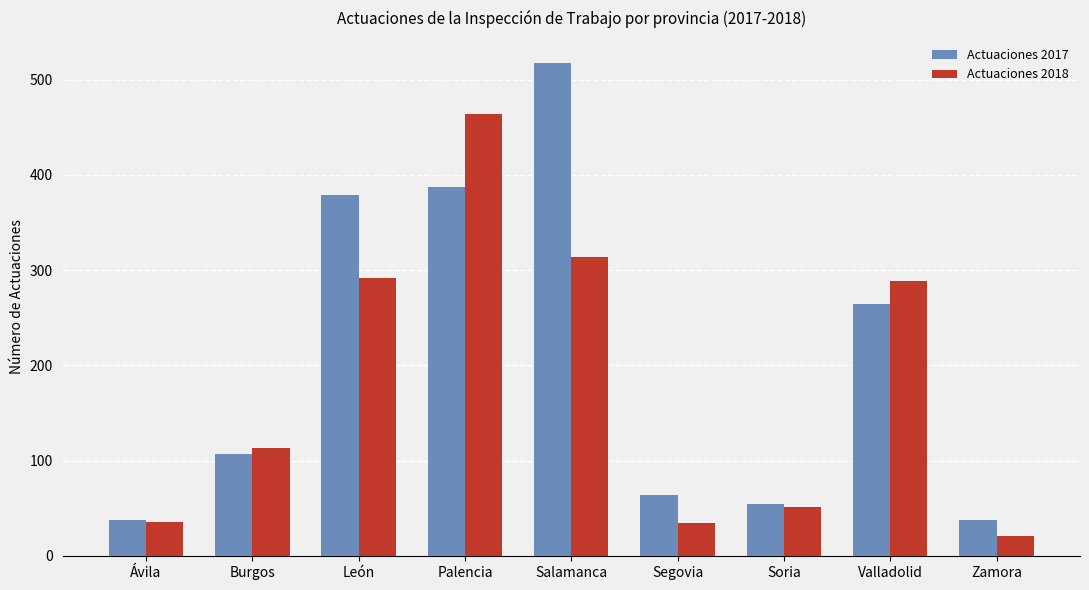

What is the average value of the Actuaciones 2017 series?

206